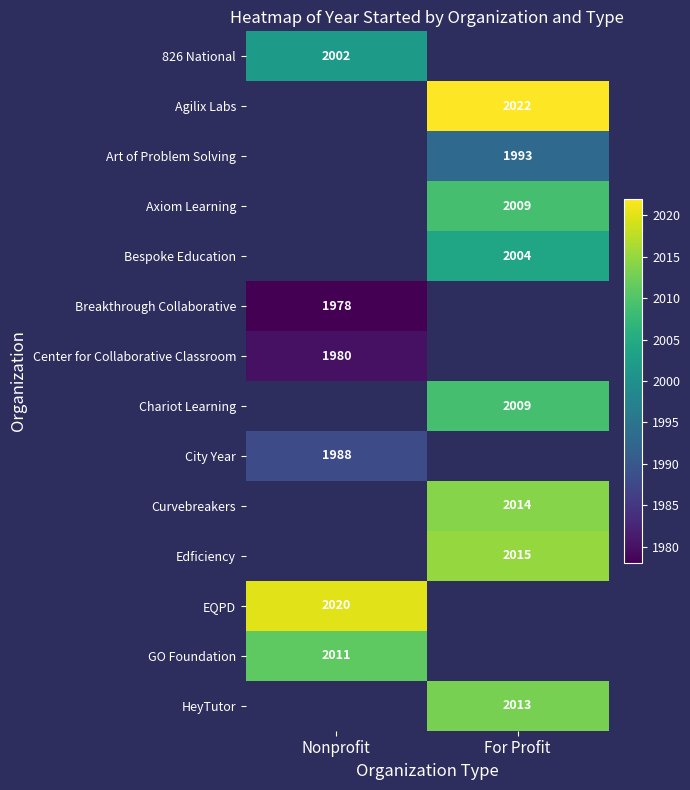

The City Year series shows 625 at Nonprofit. True or false?

False